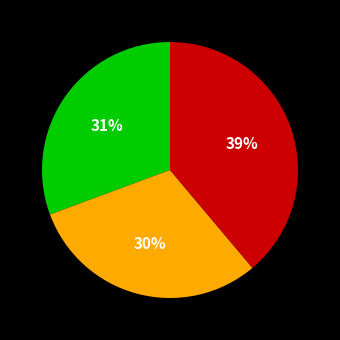

Is there a majority slice in this chart?

No